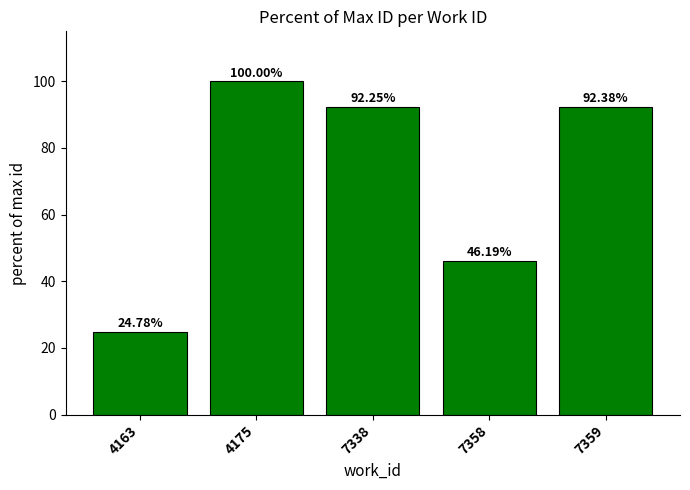

What is the sum of all values?

355.6